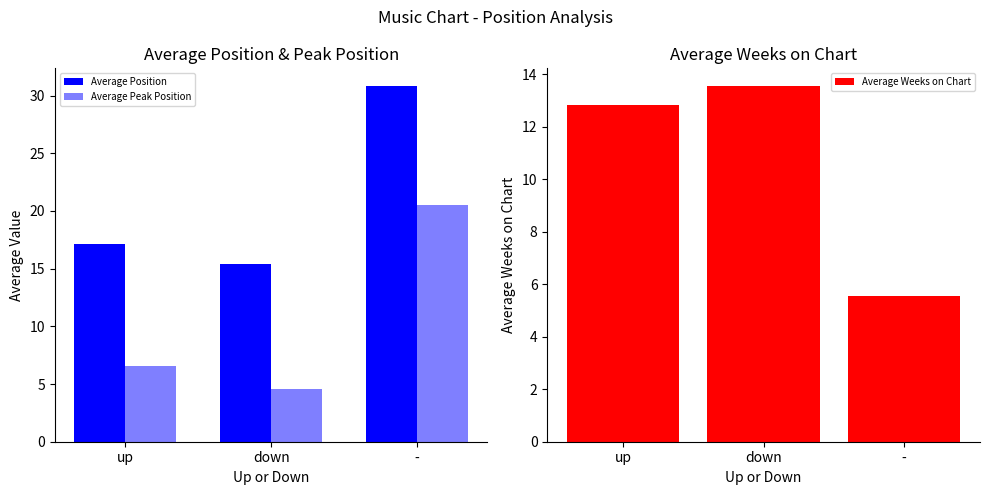

At -, list the series in order from largest to smallest.

Average Position, Average Peak Position, Average Weeks on Chart